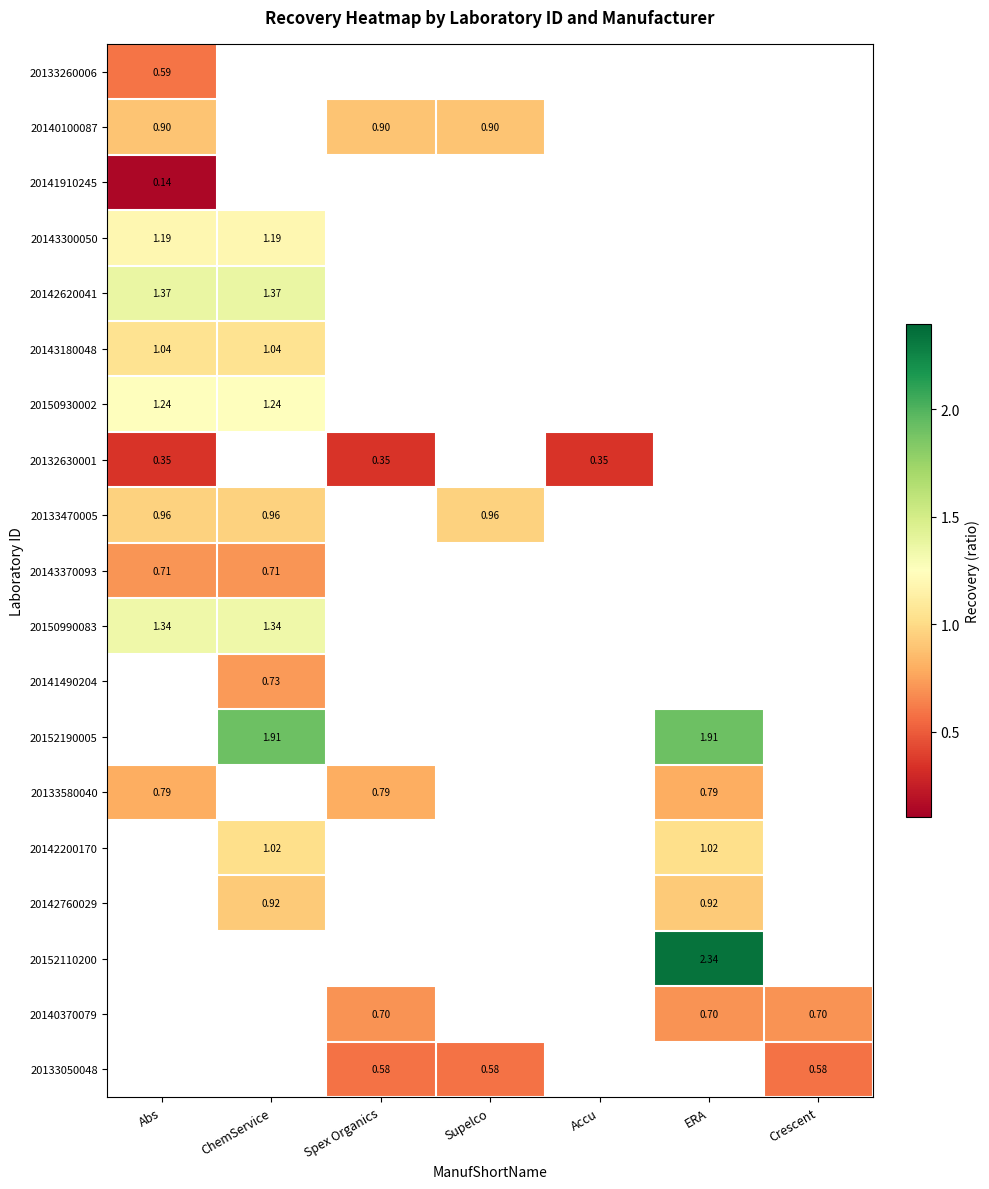

What is the greatest value displayed?

2.3